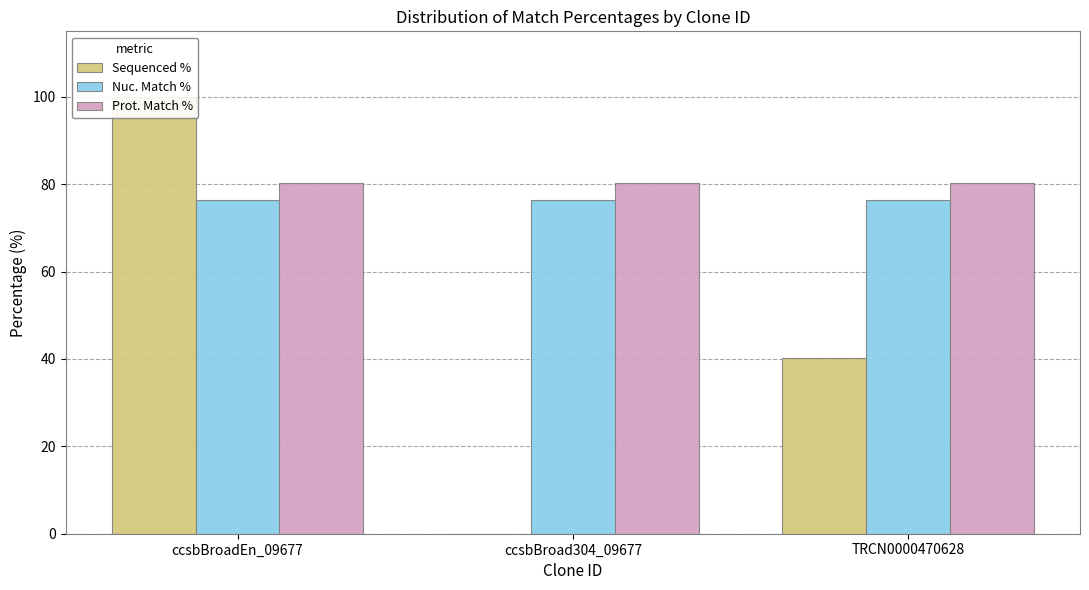

What is the average value of the Sequenced % series?

46.8